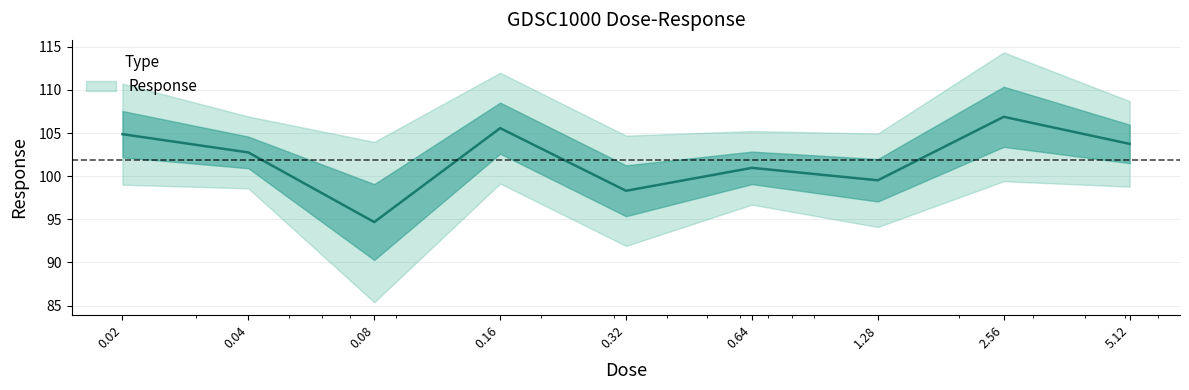

True or false: the data has more than 0 interior local peaks.

True